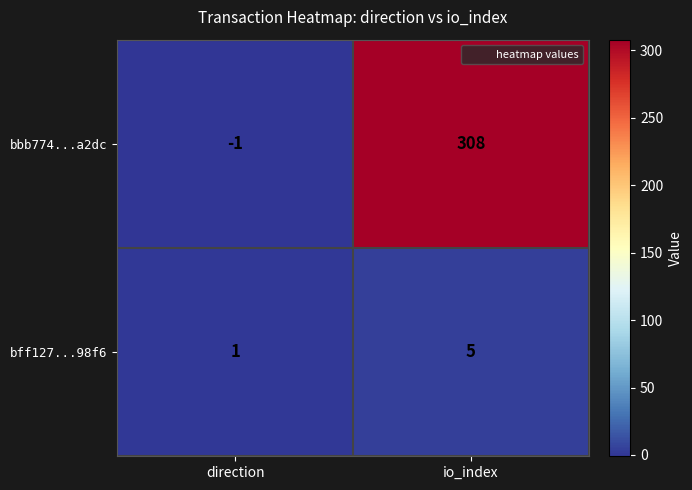

Which series has the largest total across all categories?

bbb774...a2dc